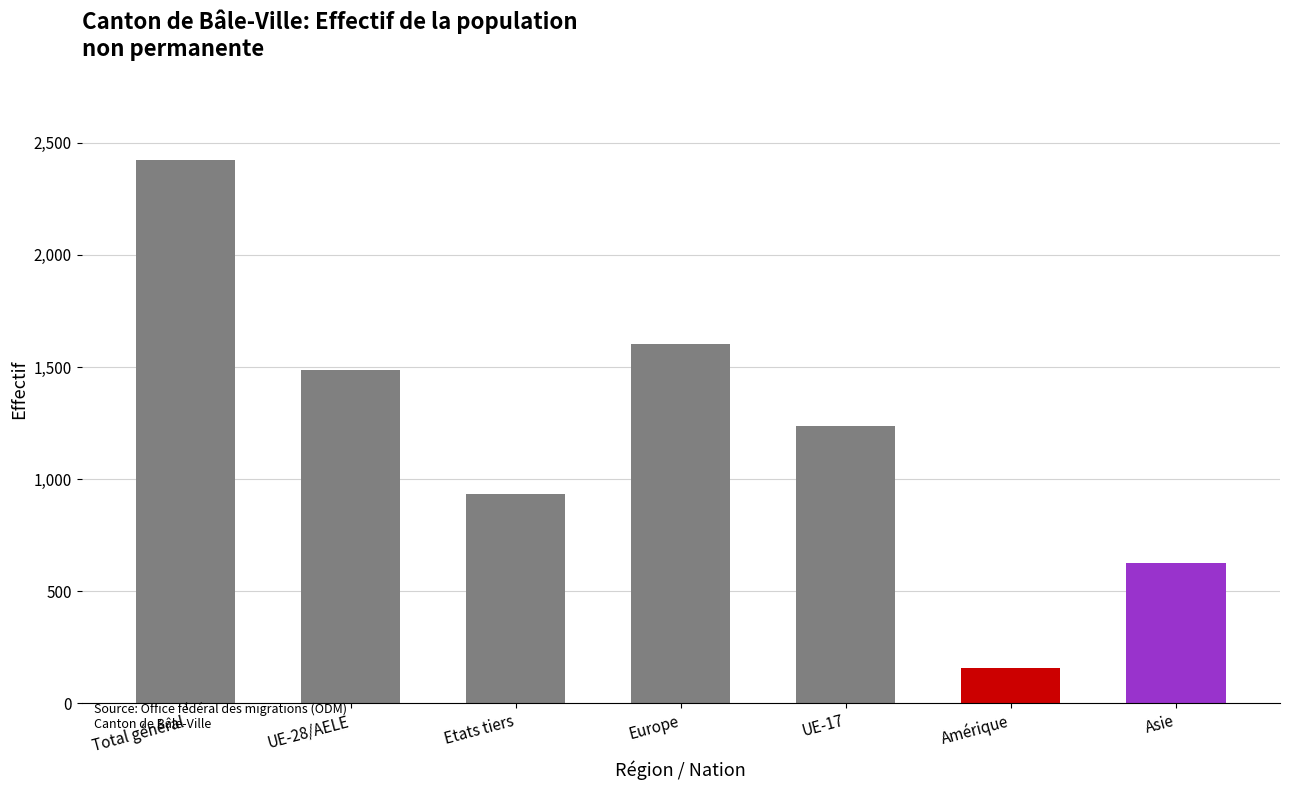

What is the difference between the maximum and minimum values?

2266